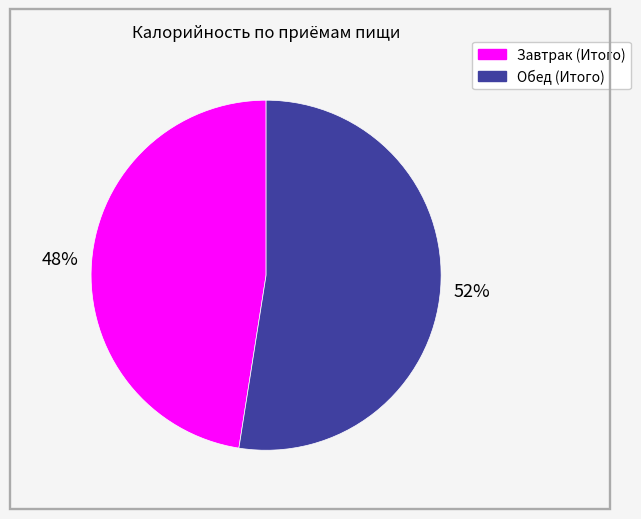

True or false: Завтрак (Итого) accounts for 60% of the total.

False